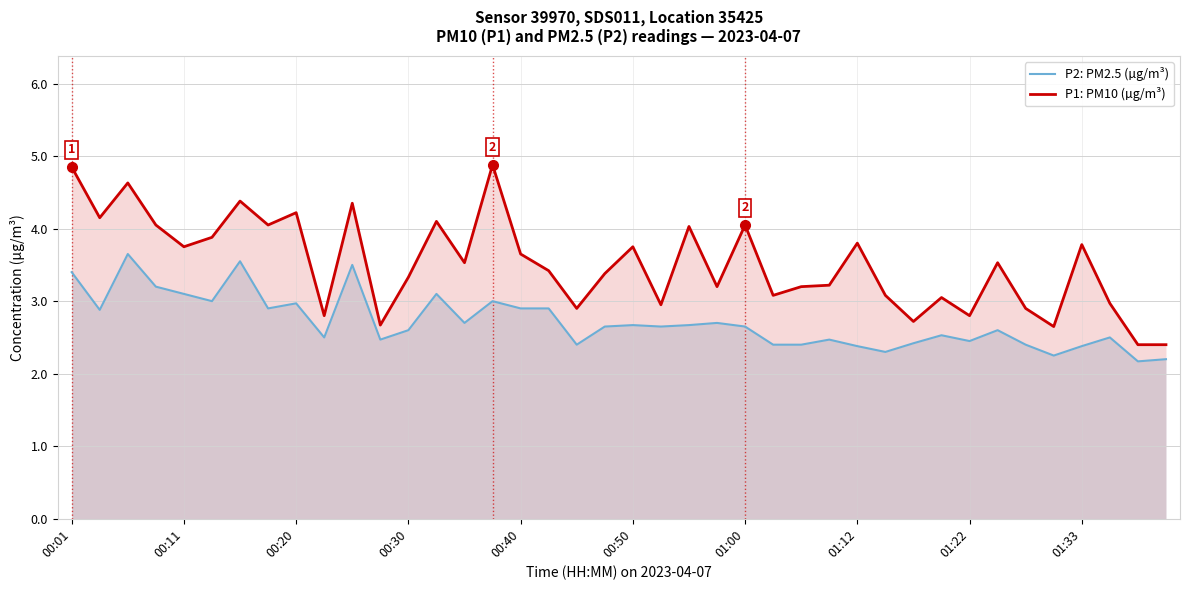

Where is P2: PM2.5 (µg/m³) nearest to the value 2?

38